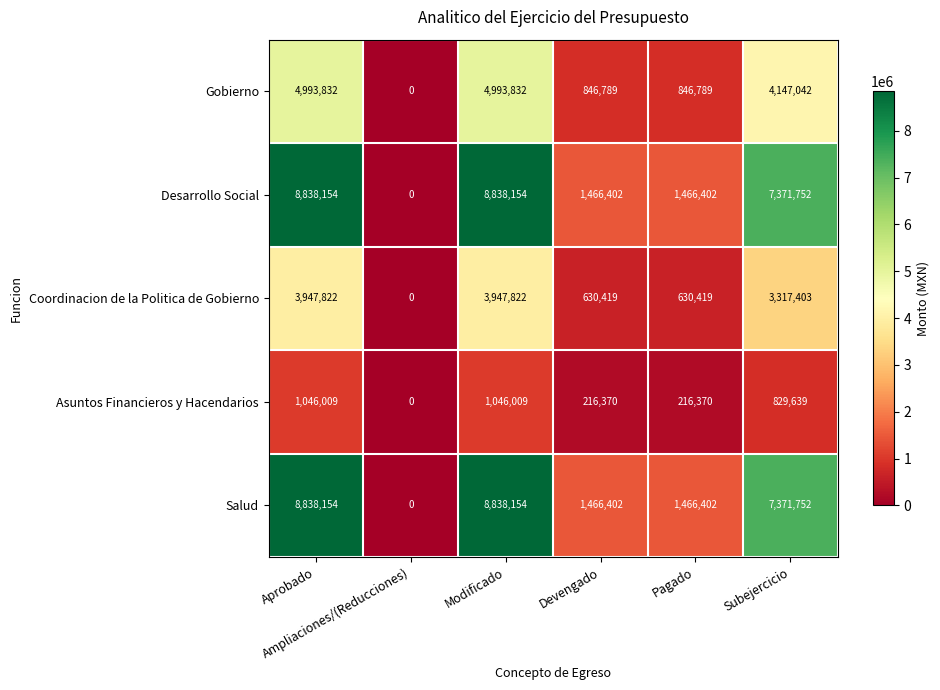

How many Salud values are between 1466402 and 8838154?

5